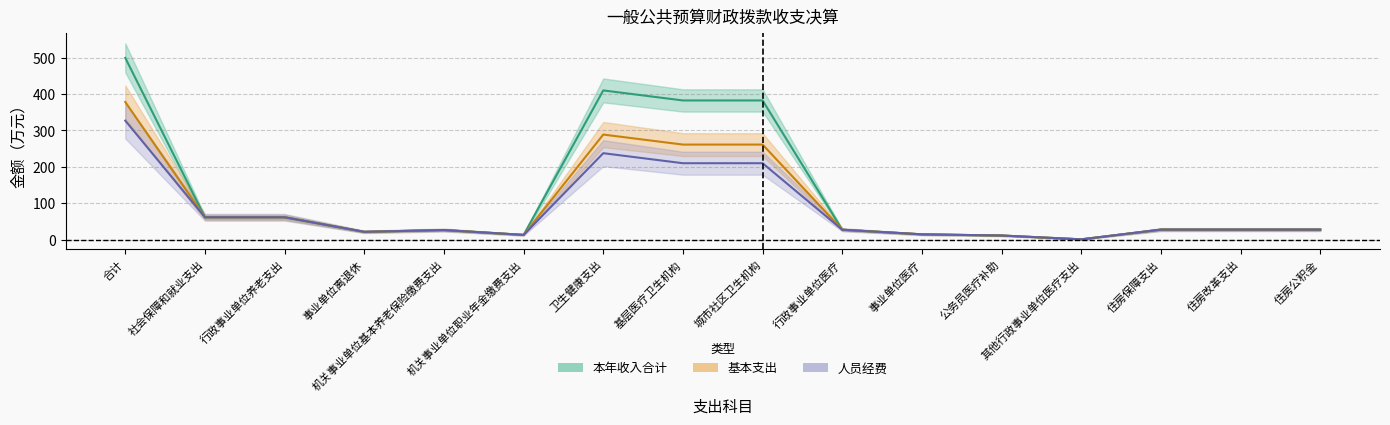

At 其他行政事业单位医疗支出, list the series in order from largest to smallest.

本年收入合计, 基本支出, 人员经费